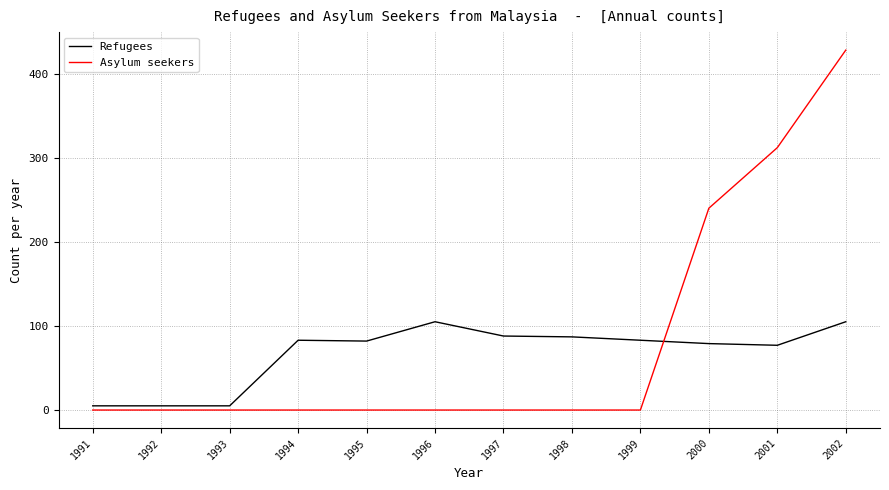

At how many categories does at least one series exceed 194?

3